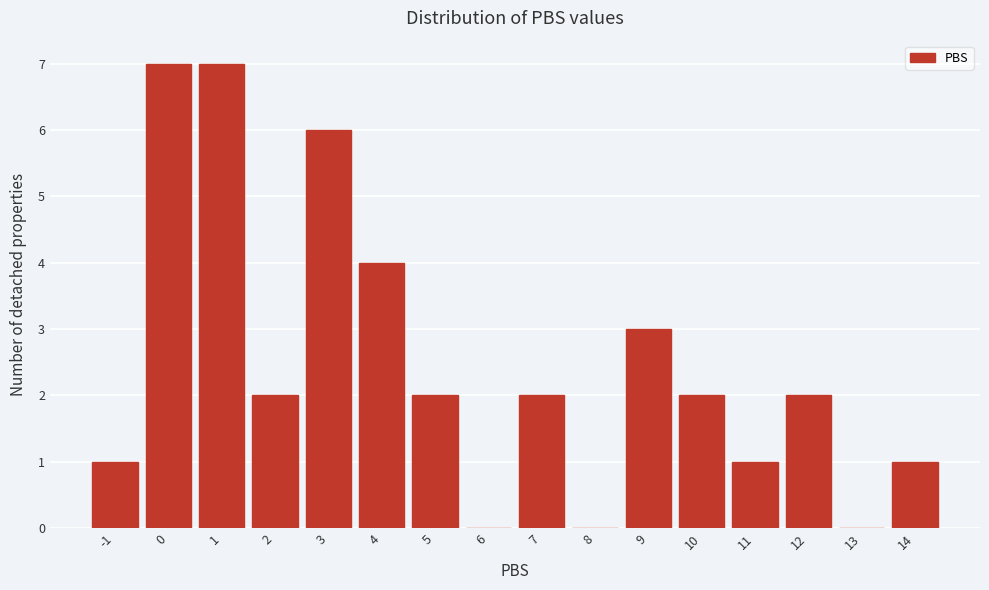

Reading left to right, extract all data points from this chart.

-1=1	0=7	1=7	2=2	3=6	4=4	5=2	6=0	7=2	8=0	9=3	10=2	11=1	12=2	13=0	14=1